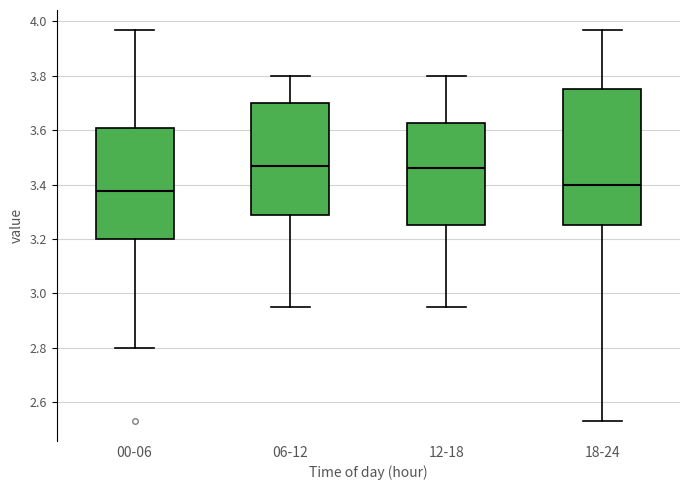

Reading left to right, transcribe this box plot: for each box, give where its median line is, the range the box spans, and where its two whiskers end, as read against the y-axis. The values are not printed on the chart, so give them approximately, as read against the axis.

00-06: median 3.38, box 3.20 to 3.62, whiskers 2.80 to 3.98
06-12: median 3.48, box 3.28 to 3.70, whiskers 2.96 to 3.80
12-18: median 3.46, box 3.26 to 3.62, whiskers 2.96 to 3.80
18-24: median 3.40, box 3.26 to 3.76, whiskers 2.54 to 3.98